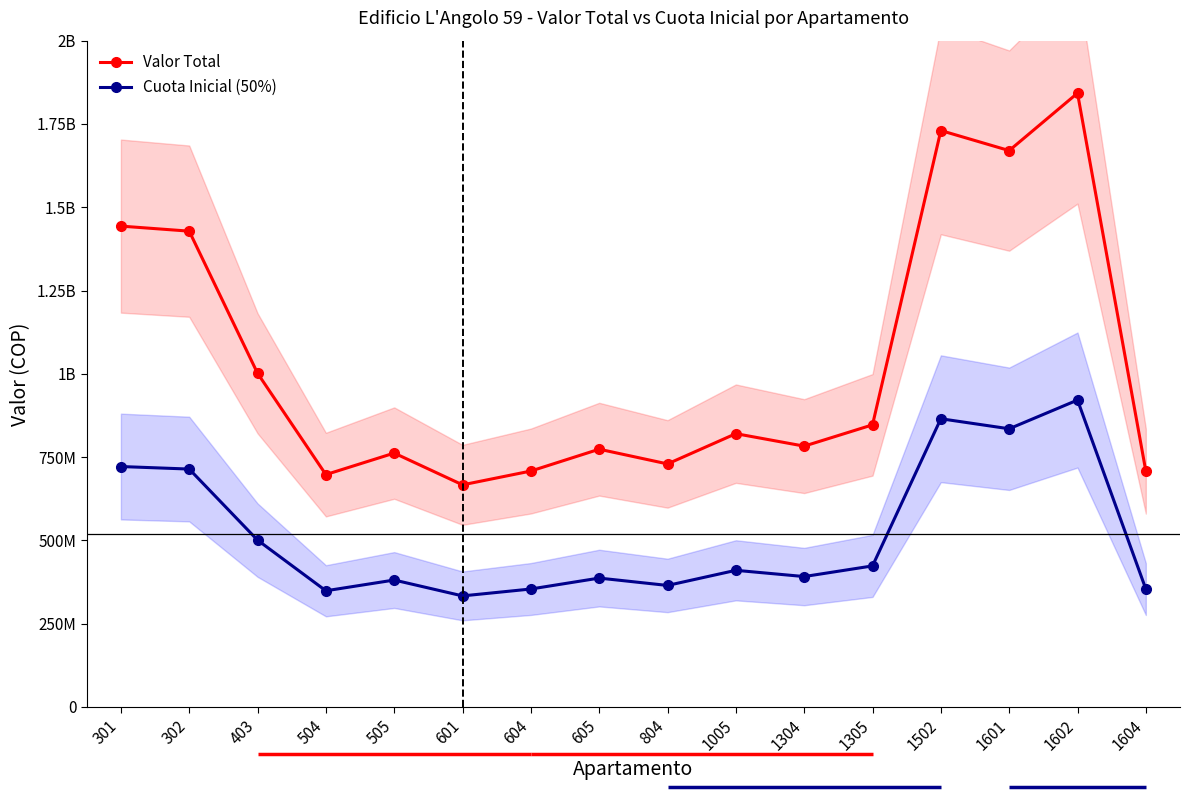

Rank the categories by Cuota Inicial (50%) value from highest to lowest.

1602, 1502, 1601, 301, 302, 403, 1305, 1005, 1304, 605, 505, 804, 604, 1604, 504, 601